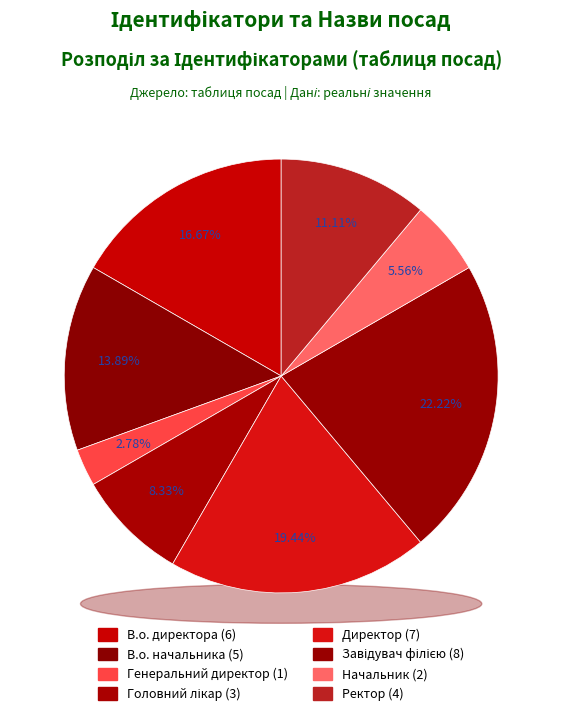

To the nearest percent, what percentage of the pie is В.о. начальника?

14%